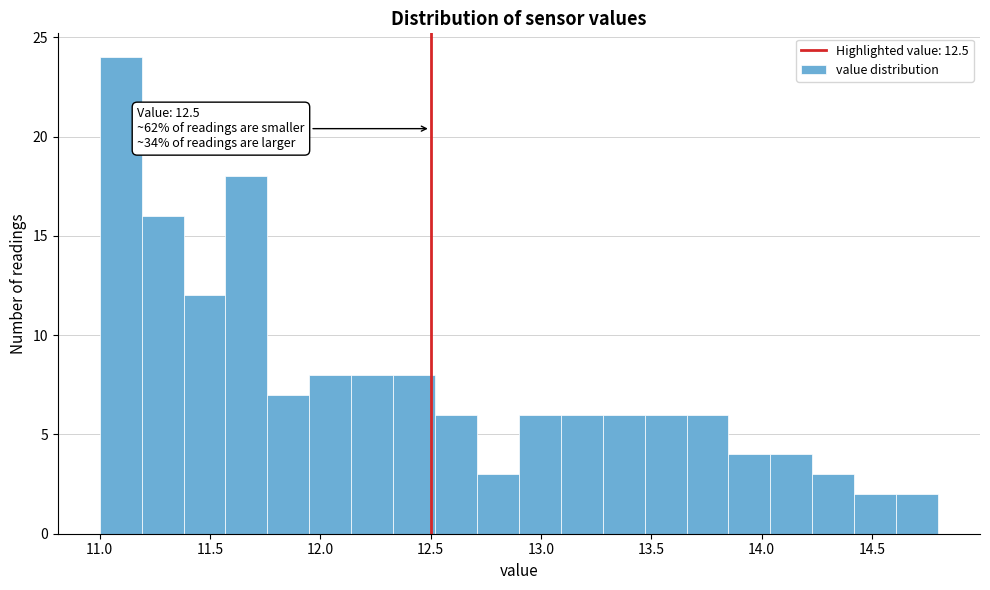

Around what value on the x-axis is the tallest bar? Give the approximate position of its centre, as read against the axis.

11.10